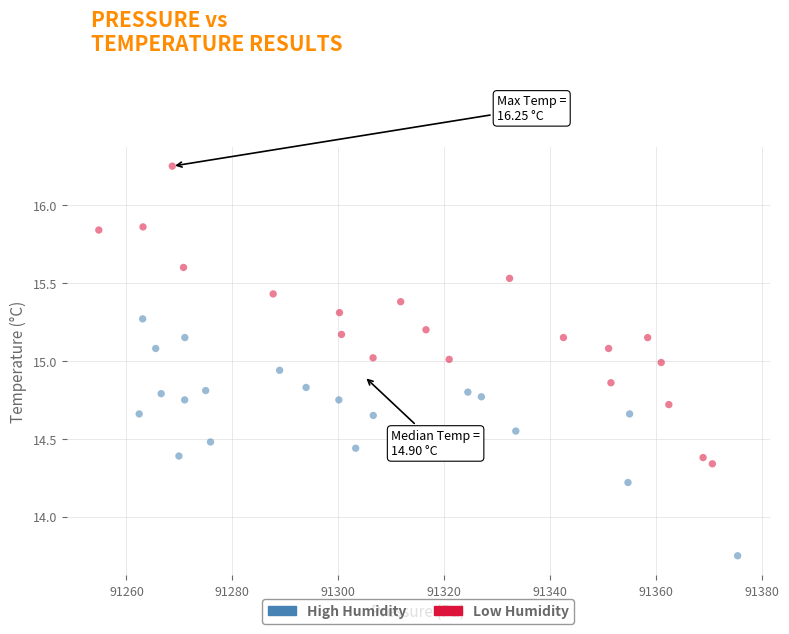

What are all the series names shown in the legend?

High Humidity, Low Humidity